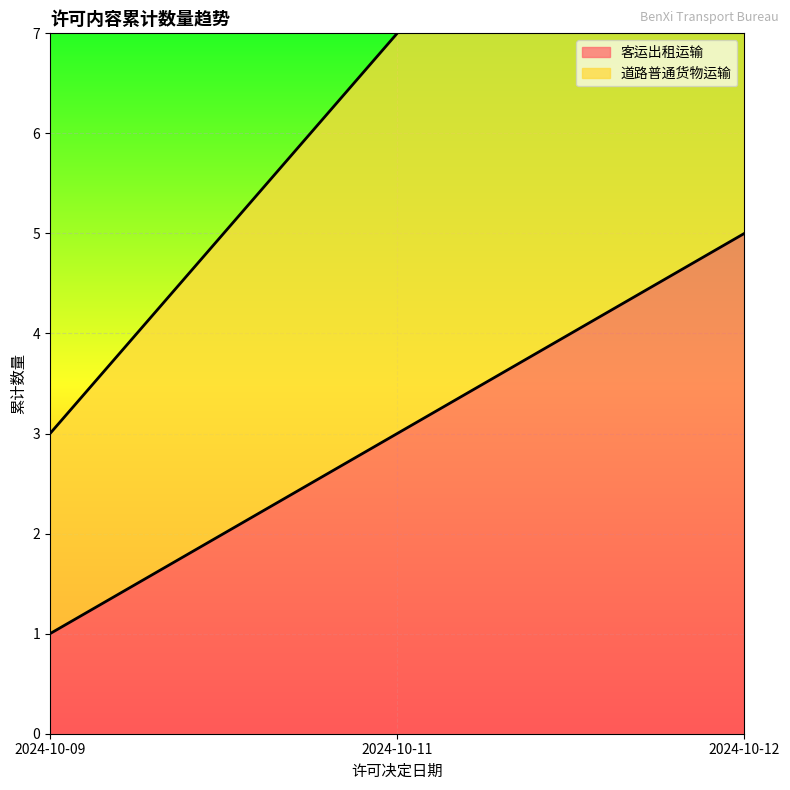

What is the spread (max minus min) of values at 2024-10-09?

2